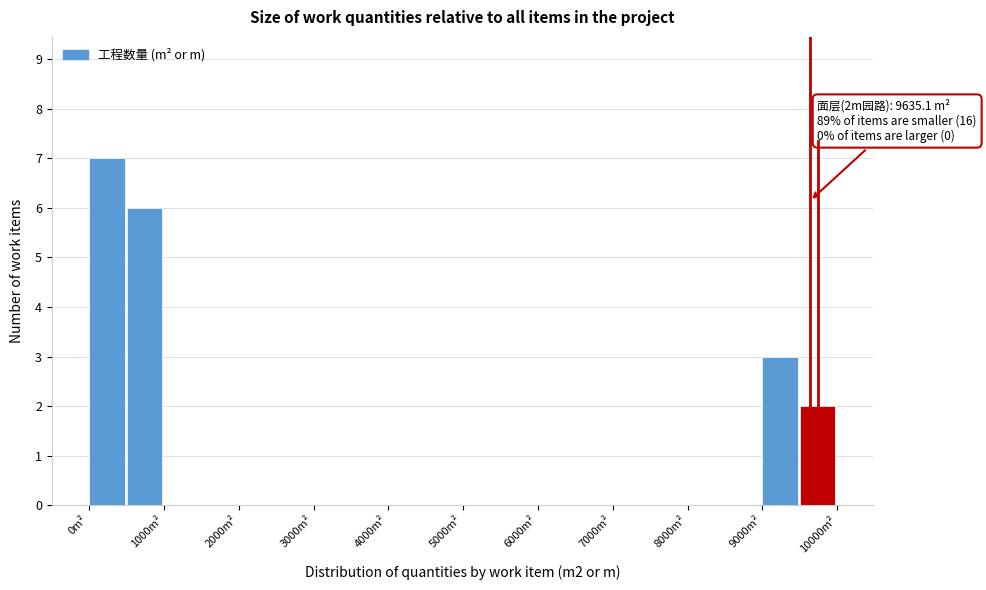

Which range on the x-axis has the tallest bar?

0 to 500